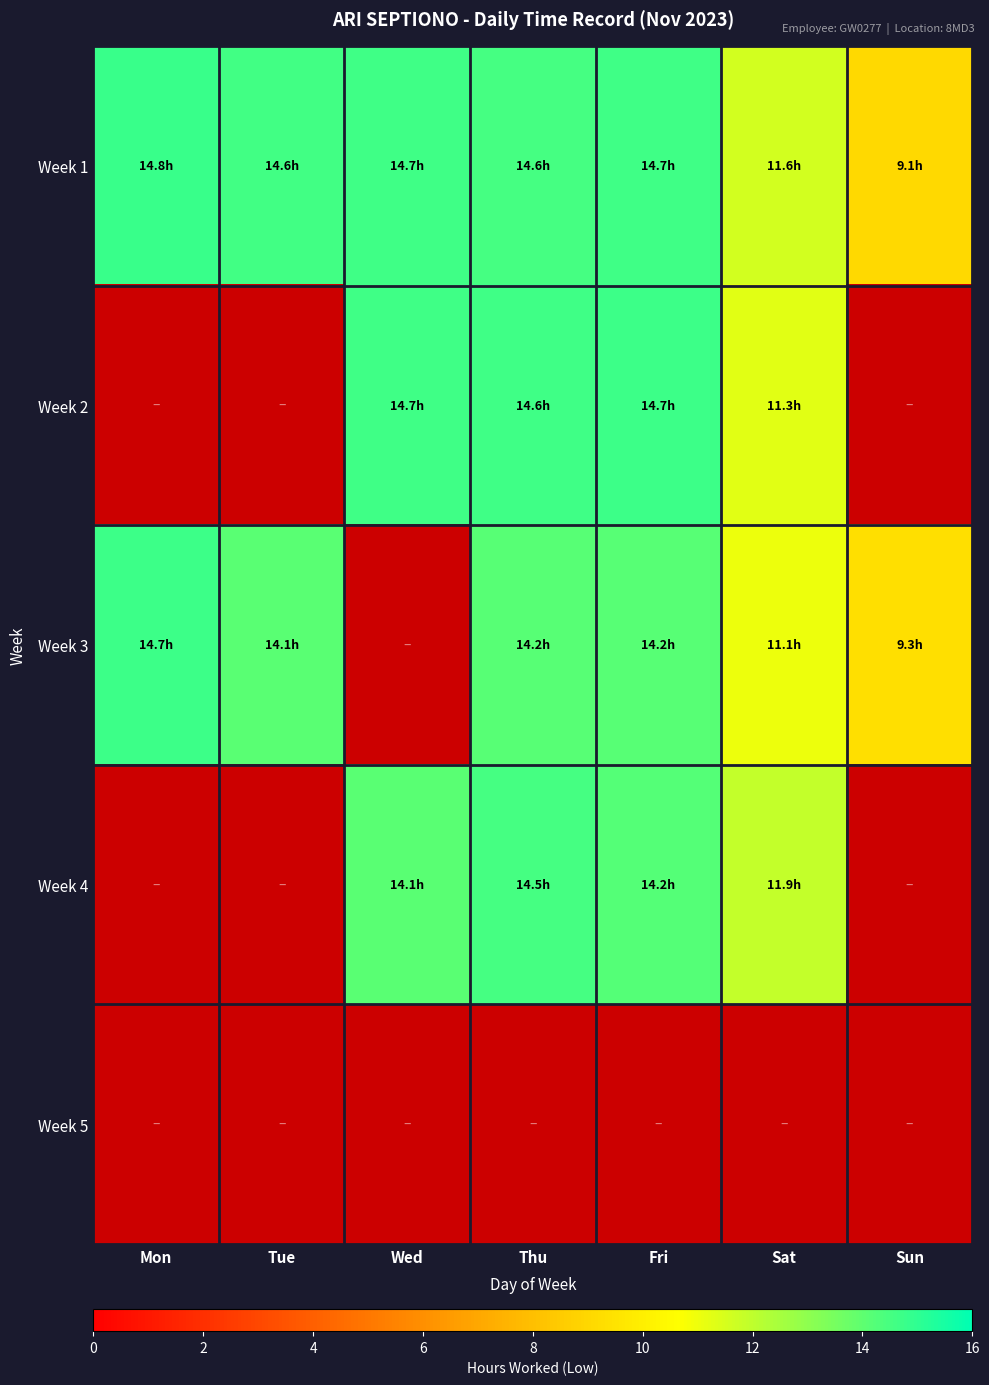

Which label corresponds to the largest value in the chart?

Mon